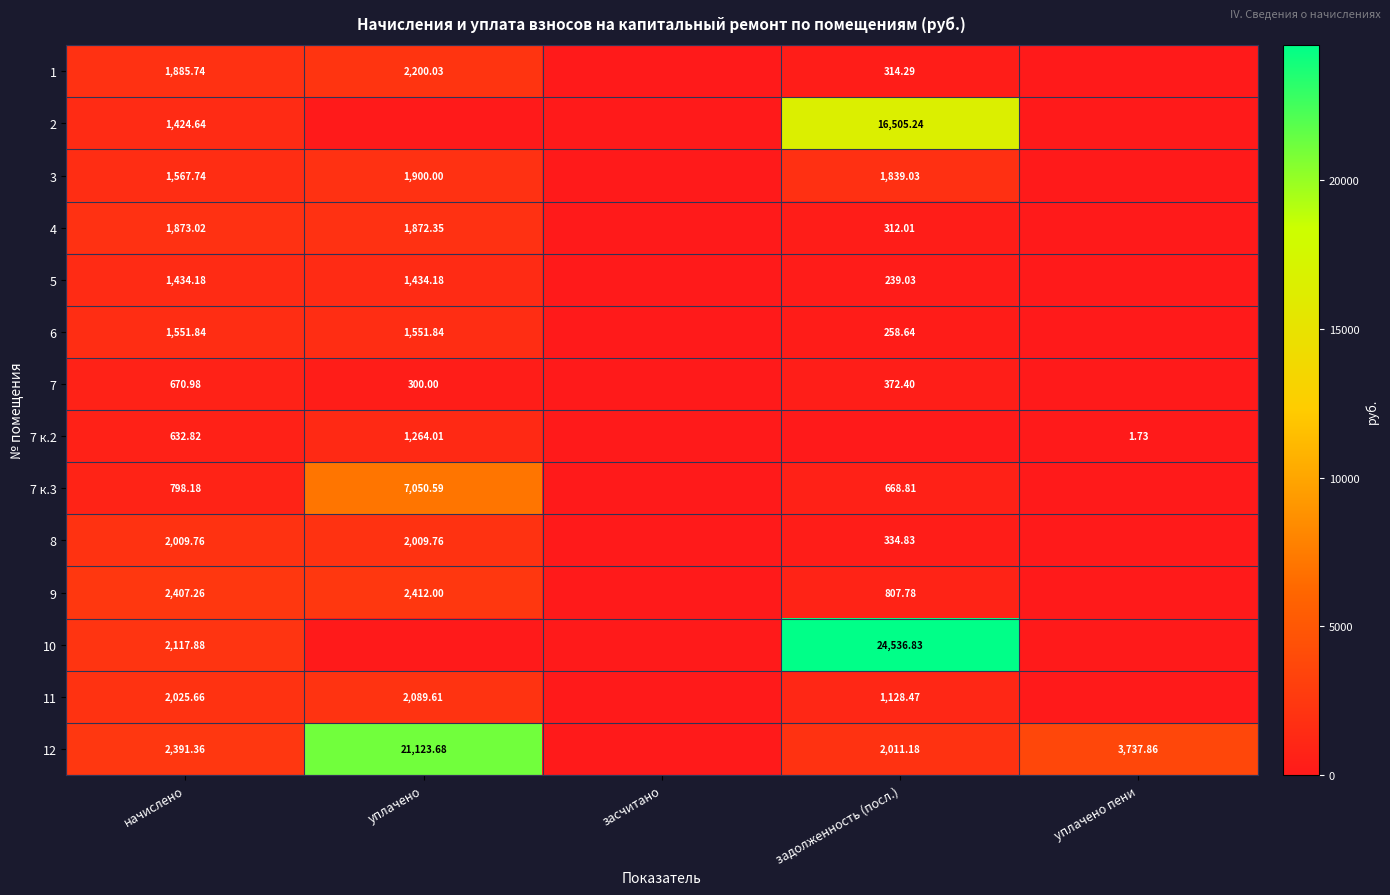

Between задолженность (посл.) and начислено, which is larger?

начислено